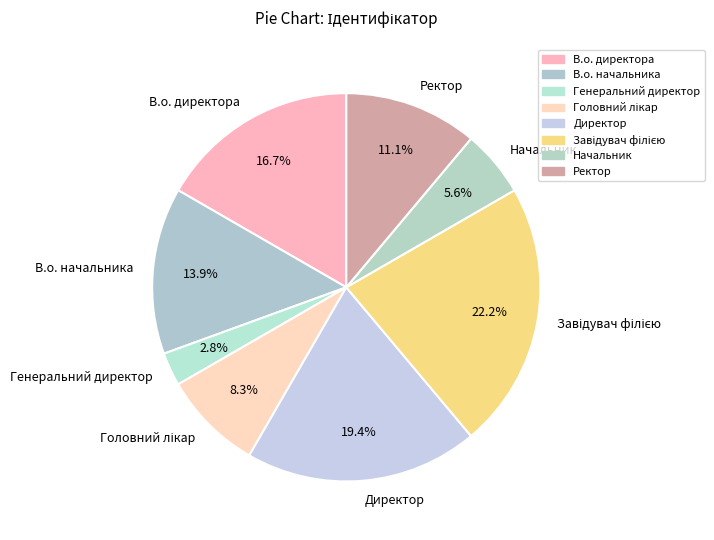

The Начальник slice represents 1% of the pie. True or false?

False